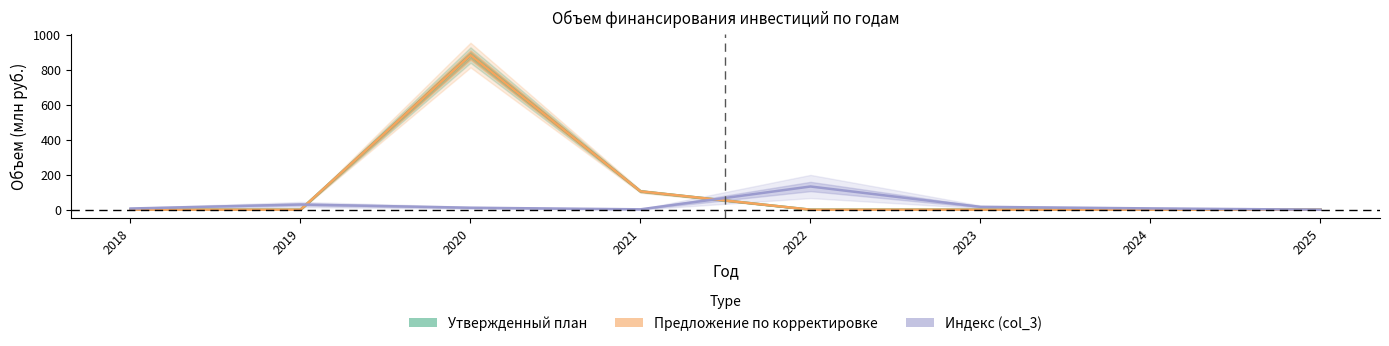

What is the total value across all series at 2020?

1779.8